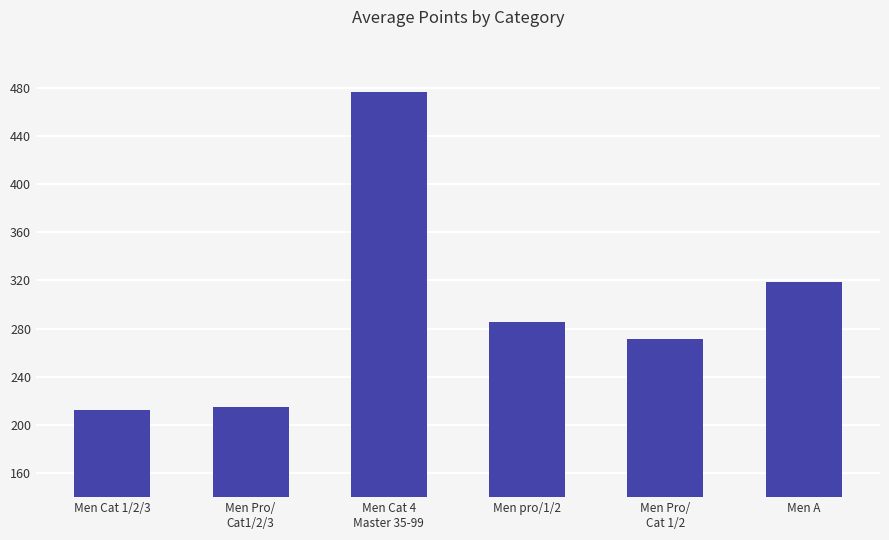

Reading right to left, list all the values displayed in this chart.

319.0	271.6	285.3	476.7	214.5	212.1